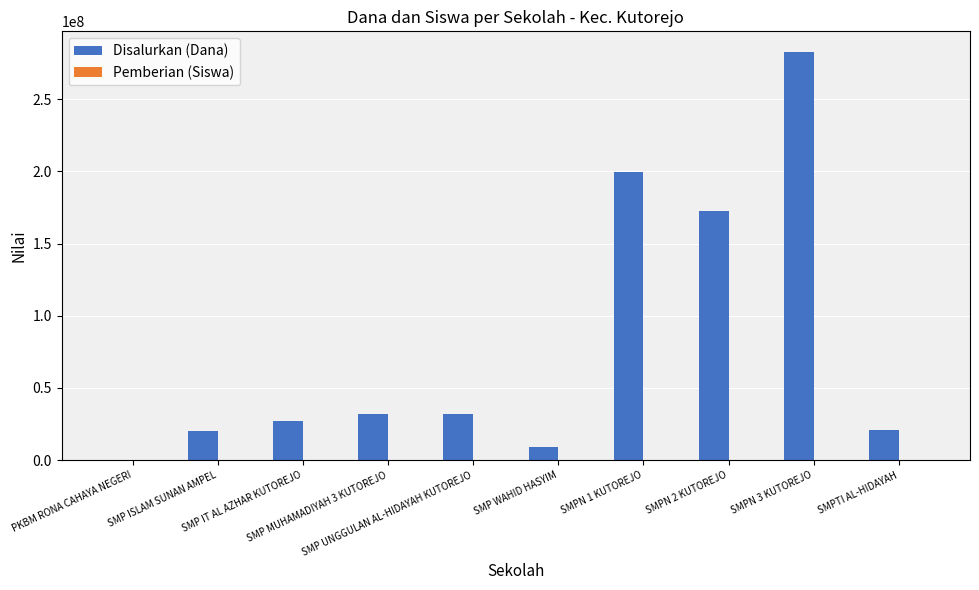

The Disalurkan (Dana) series shows 9375000 at SMP WAHID HASYIM. True or false?

True